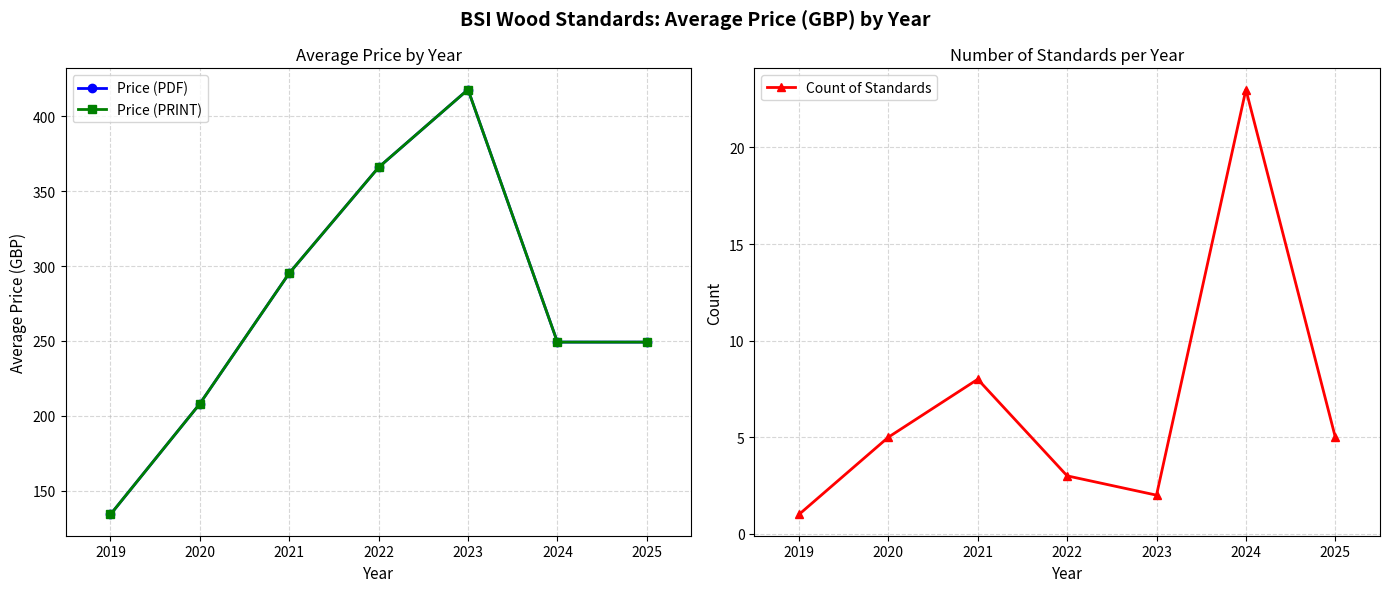

What are all the series names shown in the legend?

Price (PDF), Price (PRINT), Count of Standards